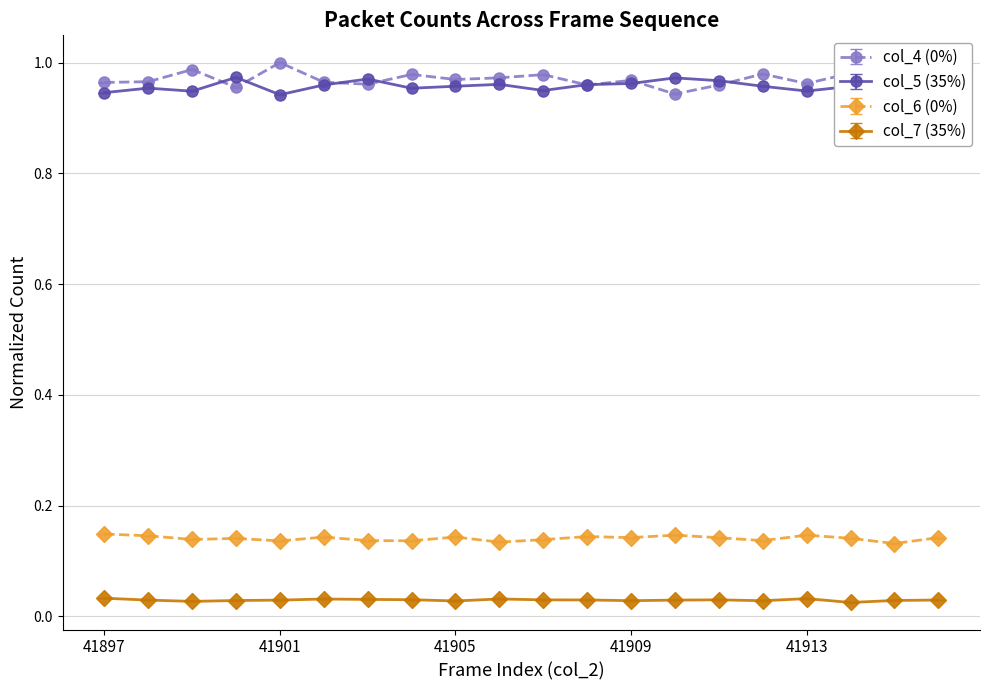

At how many categories does at least one series exceed 0?

20